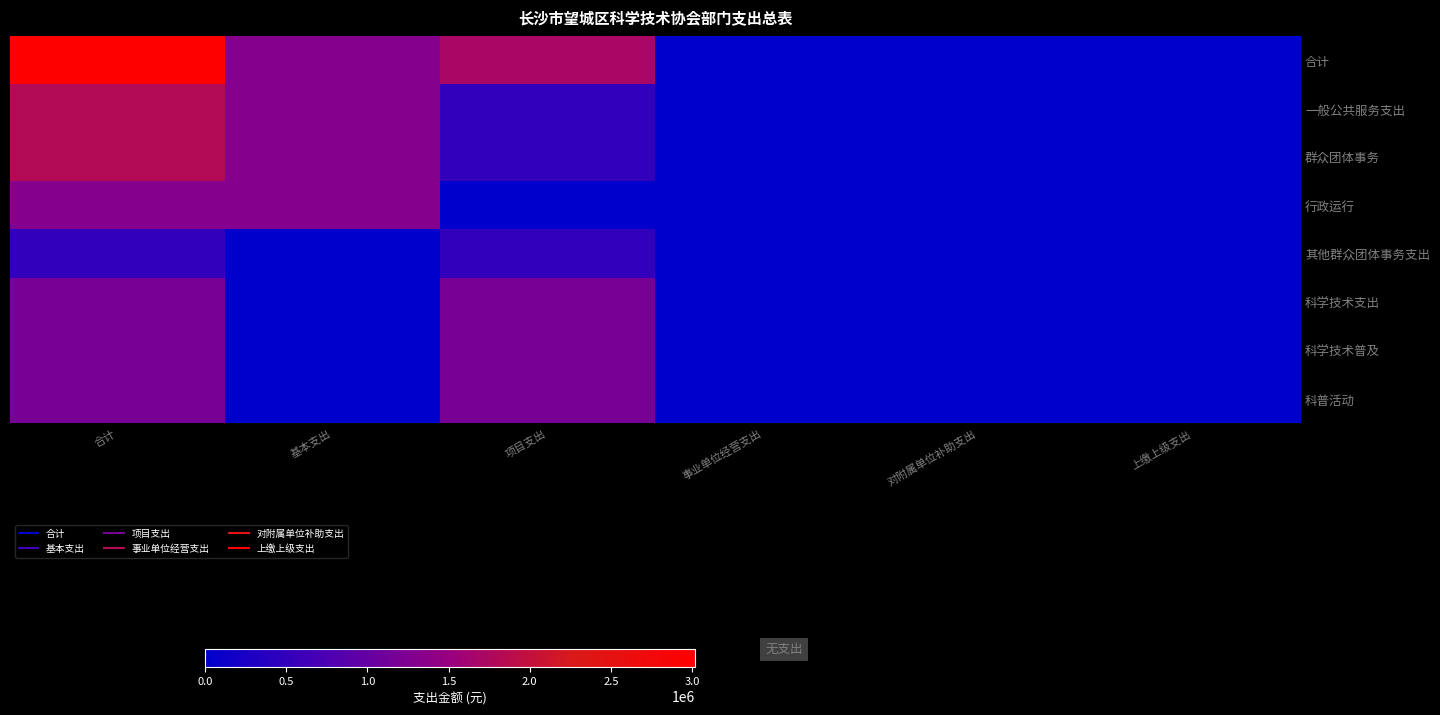

Reading right to left, what are all the values shown in this chart?

合计: 上缴上级支出=0	对附属单位补助支出=0	事业单位经营支出=0	项目支出=1700000	基本支出=1318317	合计=3018317
一般公共服务支出: 上缴上级支出=0	对附属单位补助支出=0	事业单位经营支出=0	项目支出=500000	基本支出=1318317	合计=1818317
群众团体事务: 上缴上级支出=0	对附属单位补助支出=0	事业单位经营支出=0	项目支出=500000	基本支出=1318317	合计=1818317
行政运行: 上缴上级支出=0	对附属单位补助支出=0	事业单位经营支出=0	项目支出=0	基本支出=1318317	合计=1318317
其他群众团体事务支出: 上缴上级支出=0	对附属单位补助支出=0	事业单位经营支出=0	项目支出=500000	基本支出=0	合计=500000
科学技术支出: 上缴上级支出=0	对附属单位补助支出=0	事业单位经营支出=0	项目支出=1200000	基本支出=0	合计=1200000
科学技术普及: 上缴上级支出=0	对附属单位补助支出=0	事业单位经营支出=0	项目支出=1200000	基本支出=0	合计=1200000
科普活动: 上缴上级支出=0	对附属单位补助支出=0	事业单位经营支出=0	项目支出=1200000	基本支出=0	合计=1200000